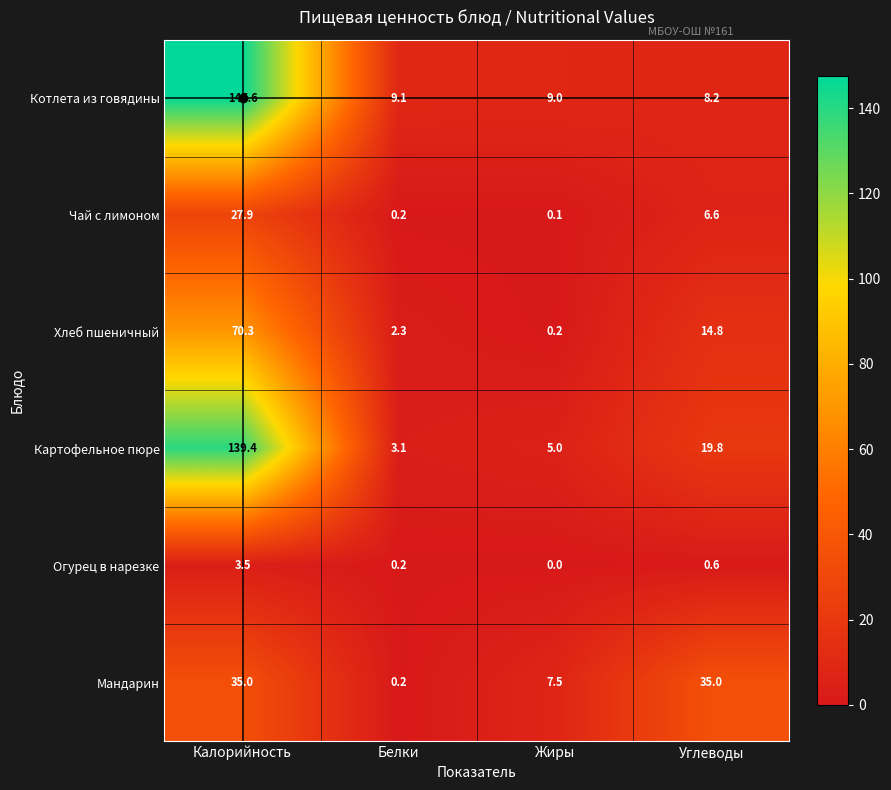

Rank the series by their maximum value, from highest to lowest.

Котлета из говядины, Картофельное пюре, Хлеб пшеничный, Мандарин, Чай с лимоном, Огурец в нарезке